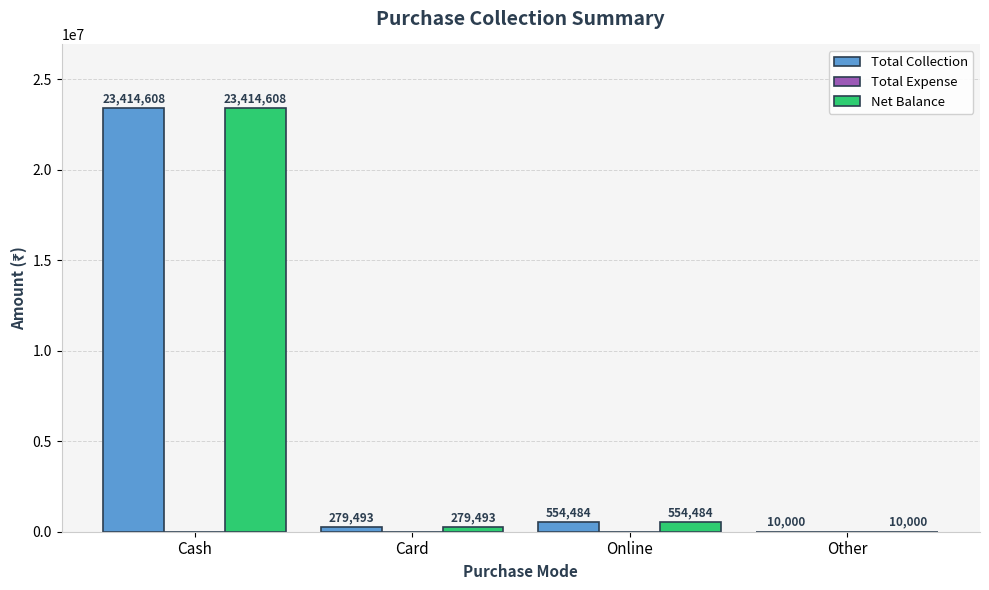

Is the value of Net Balance at Card greater than the value of Total Collection at Other?

Yes